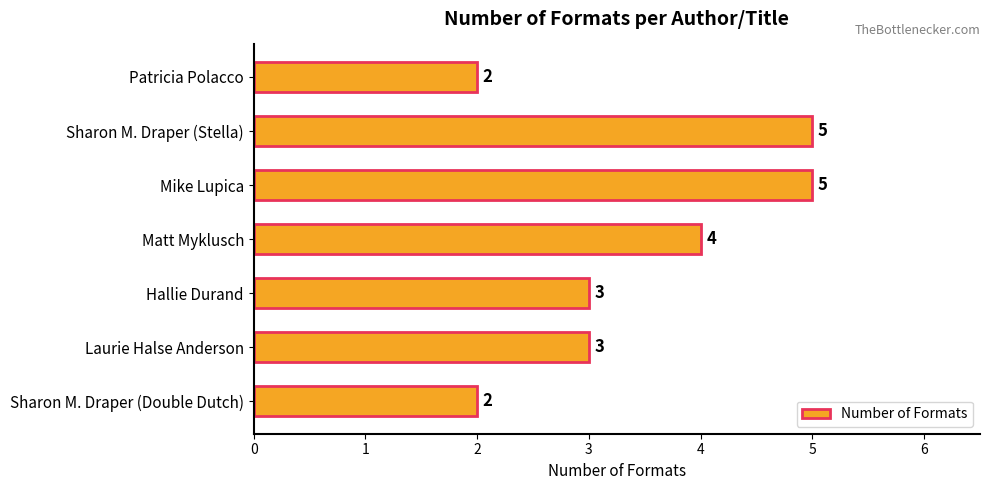

Does the chart contain any negative values?

No